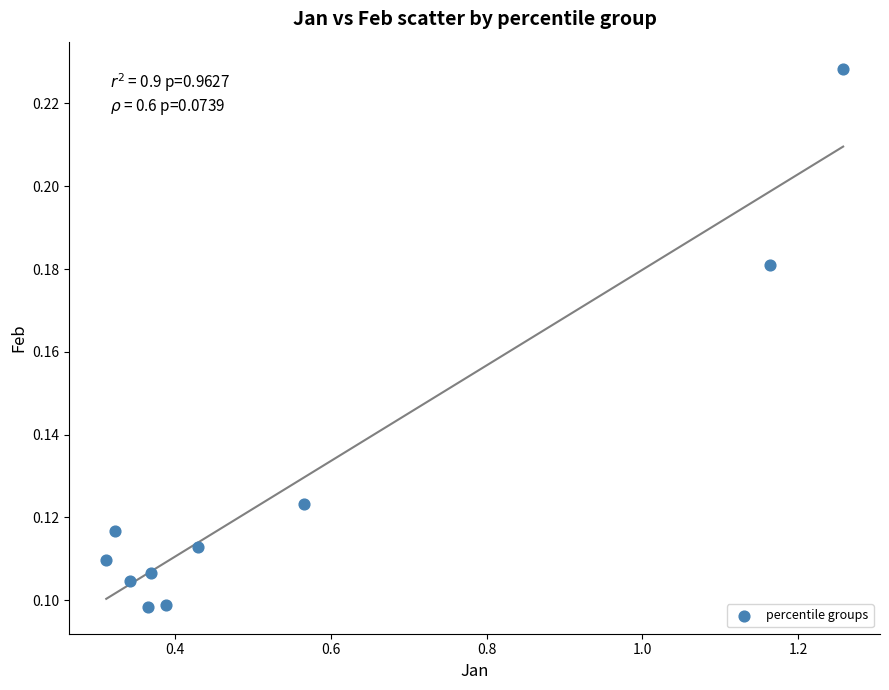

What is the average X value?

0.6